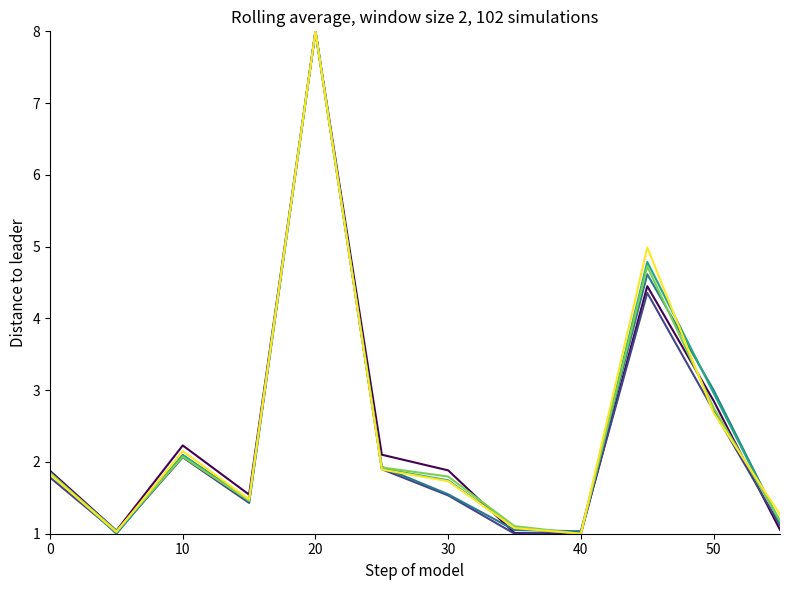

What is the greatest value displayed?

8.0